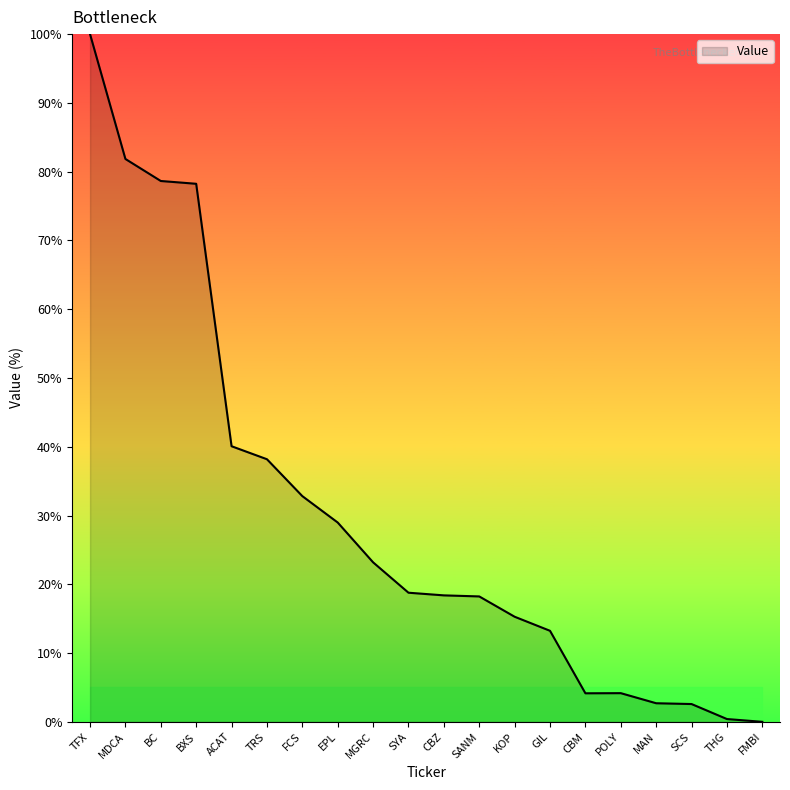

What is the average value?

30.0